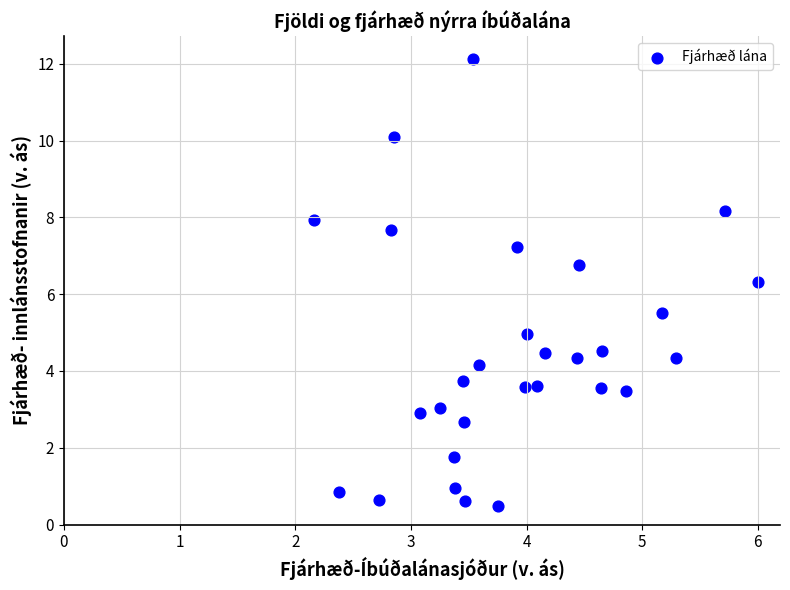

What is the range of X values (max minus min)?

3.8